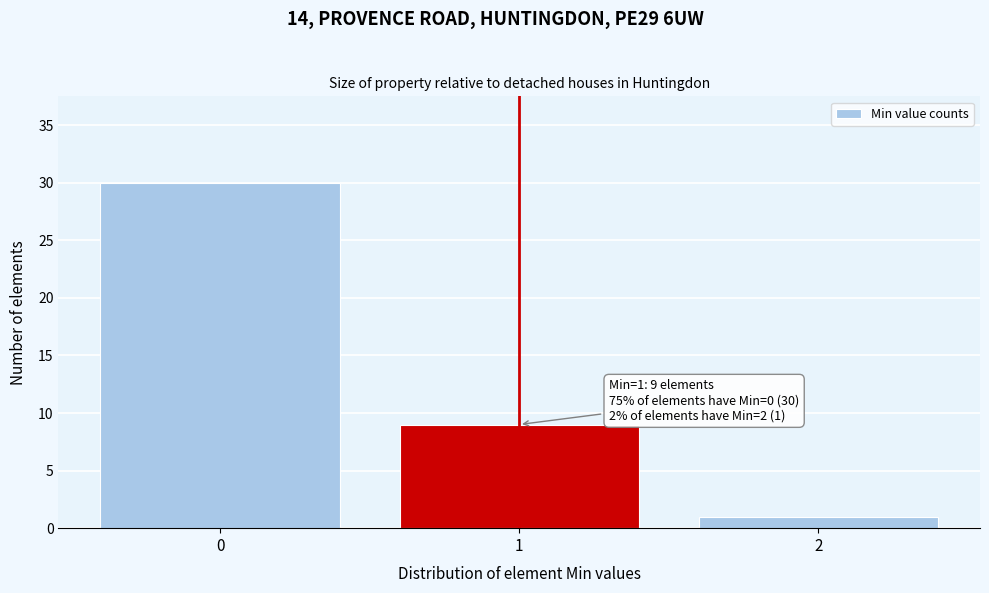

Reading left to right, list all the values displayed in this chart.

0=30	1=9	2=1